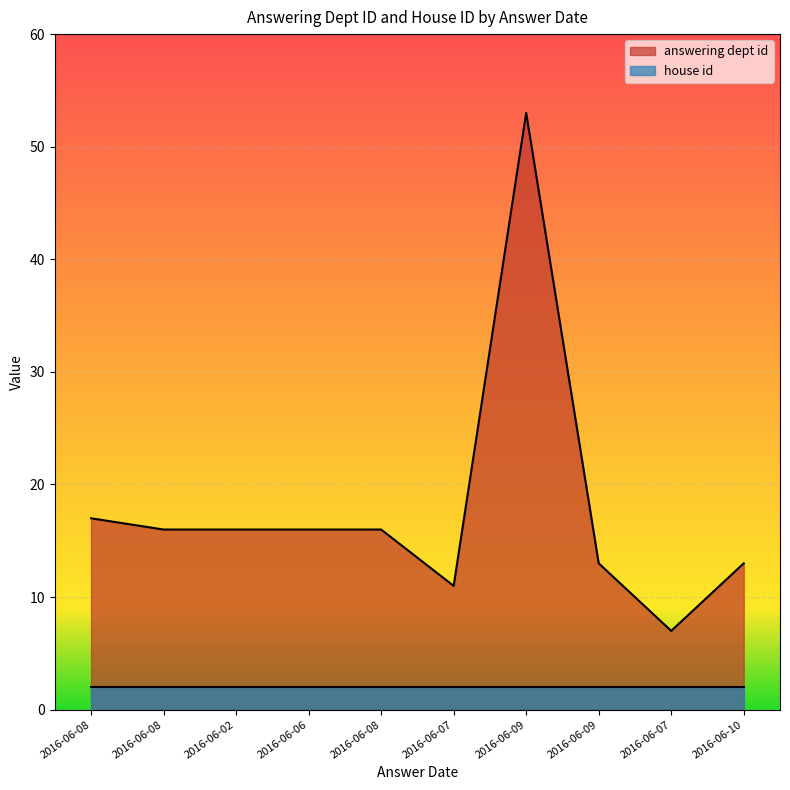

What is the label of the 3rd point from the right?

2016-06-09